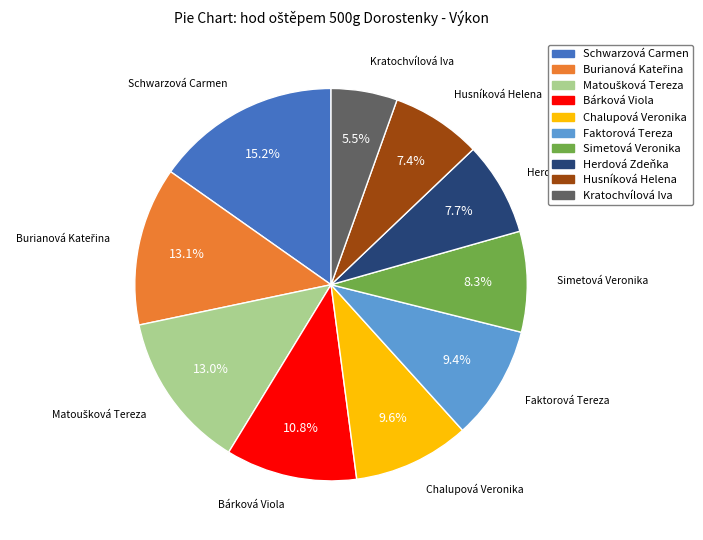

Combined, do Faktorová Tereza and Herdová Zdeňka account for over 50%?

No